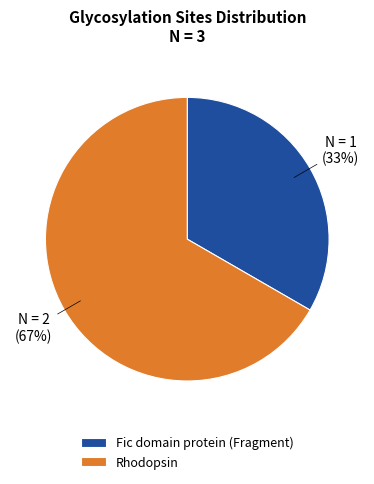

Is there any slice that represents more than half of the pie?

Yes